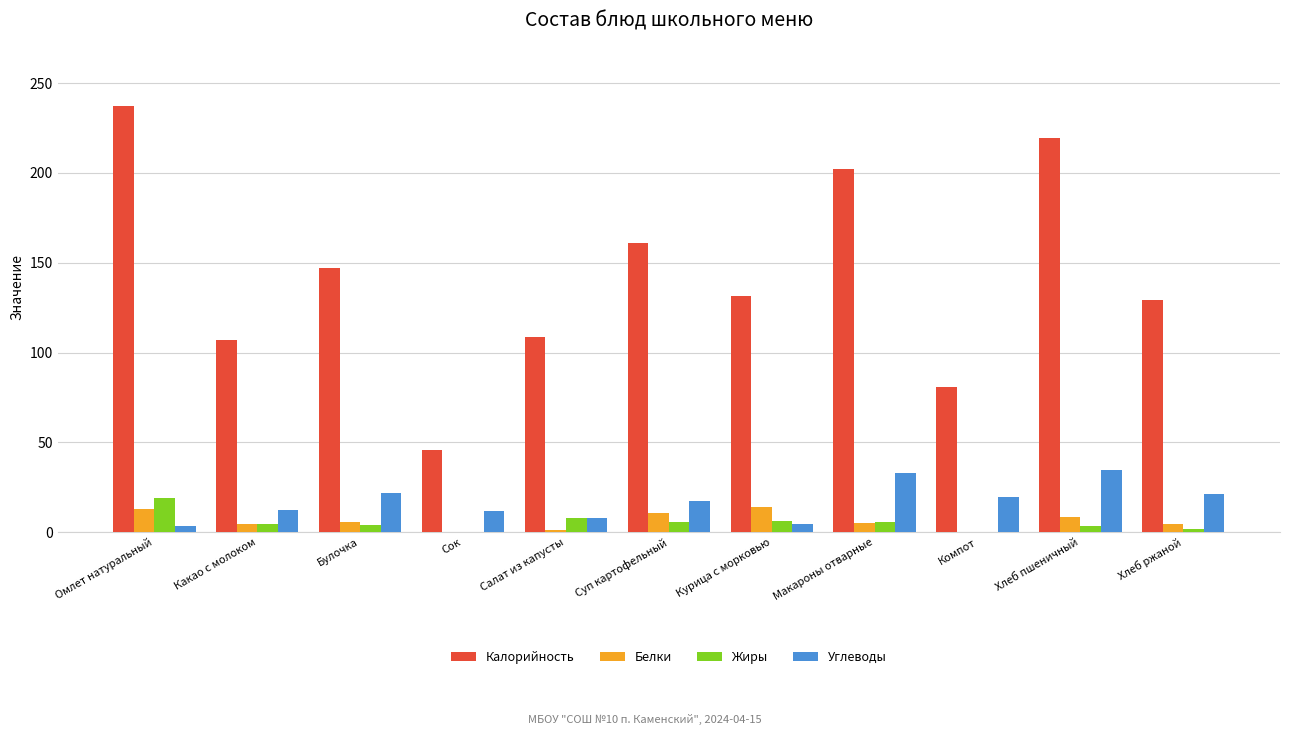

What is the total value across all series at Хлеб пшеничный?

266.1